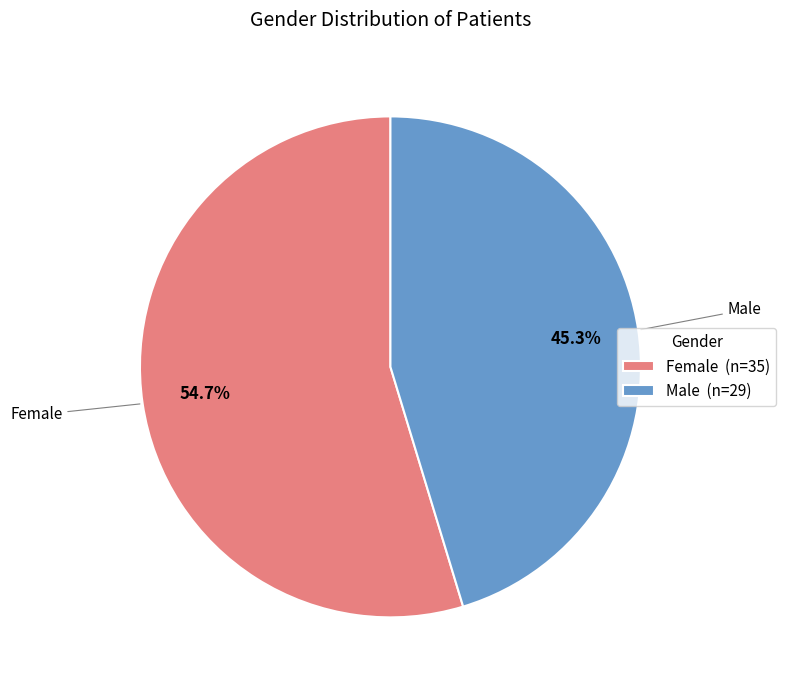

Which slice is the largest?

Female